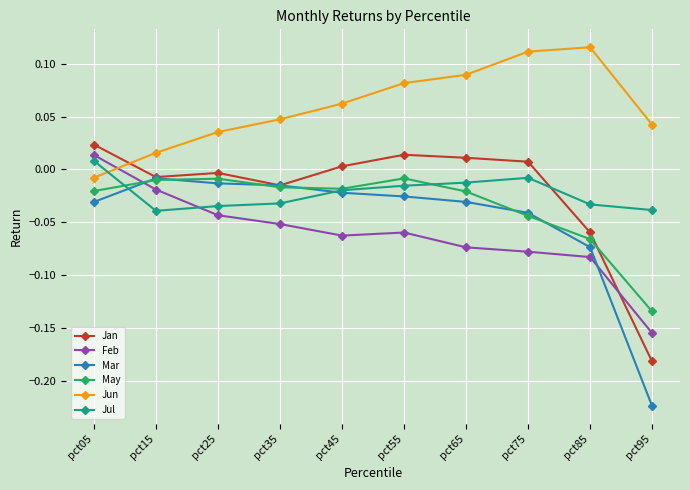

Is this an area chart (filled region under the line)?

No